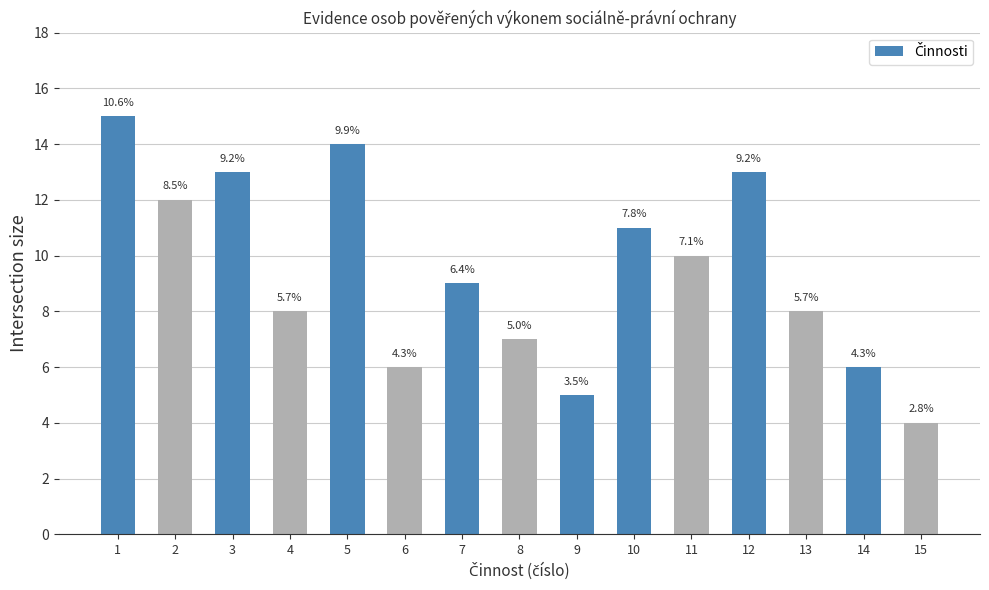

Reading left to right, transcribe all the data shown in this chart.

15	12	13	8	14	6	9	7	5	11	10	13	8	6	4